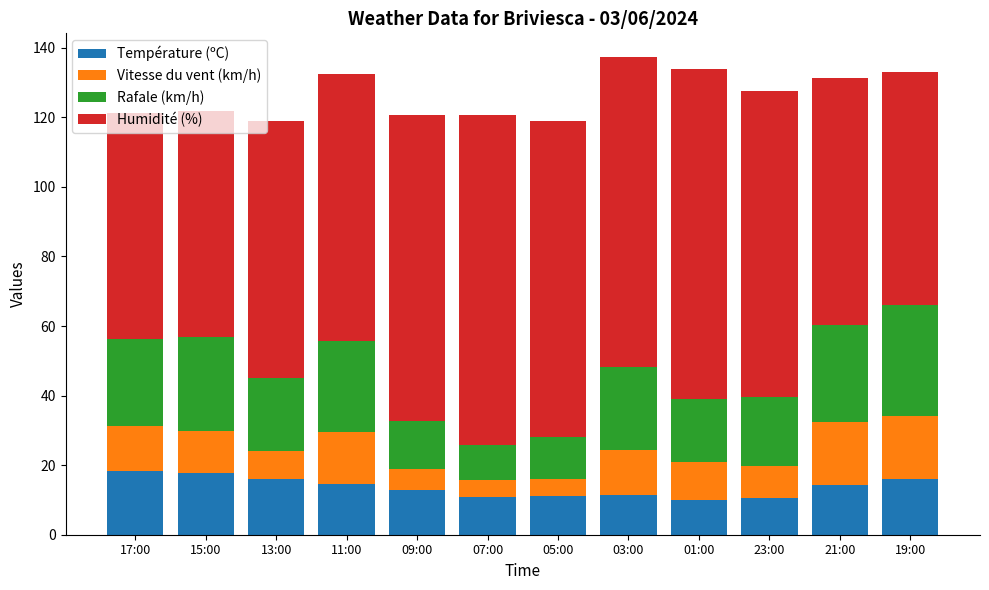

What is the sum of all Température (ºC) values?

163.8